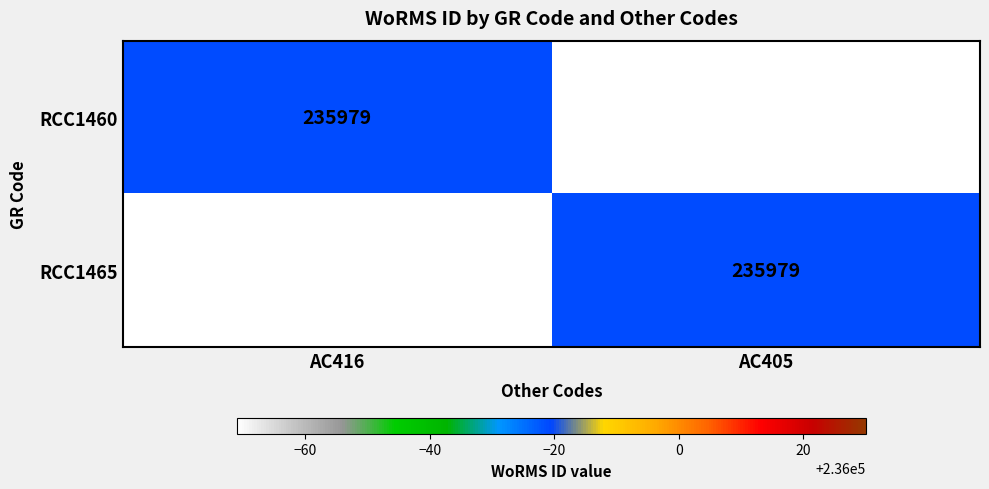

Between AC416 and AC405, which is larger?

AC416